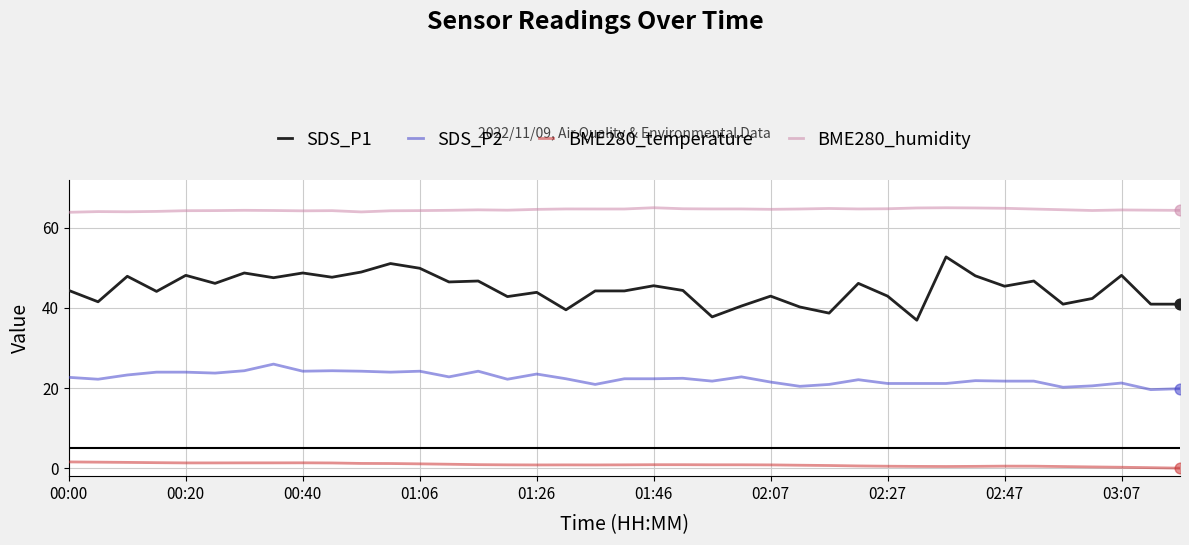

Which series has the largest total across all categories?

BME280_humidity